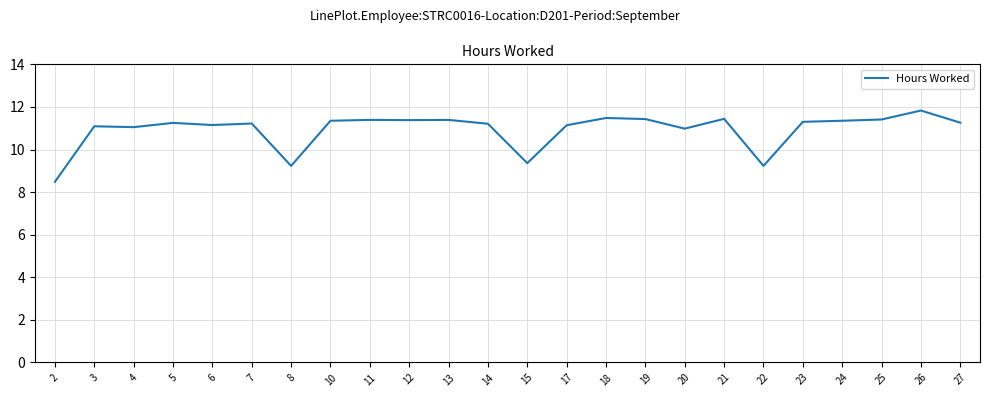

What is the greatest value displayed?

11.8